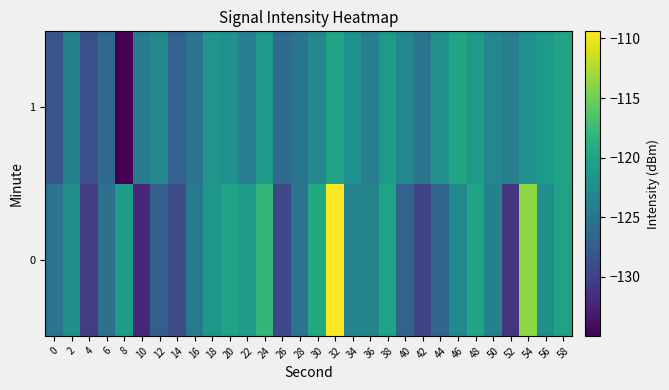

Count the number of data series in this chart.

2